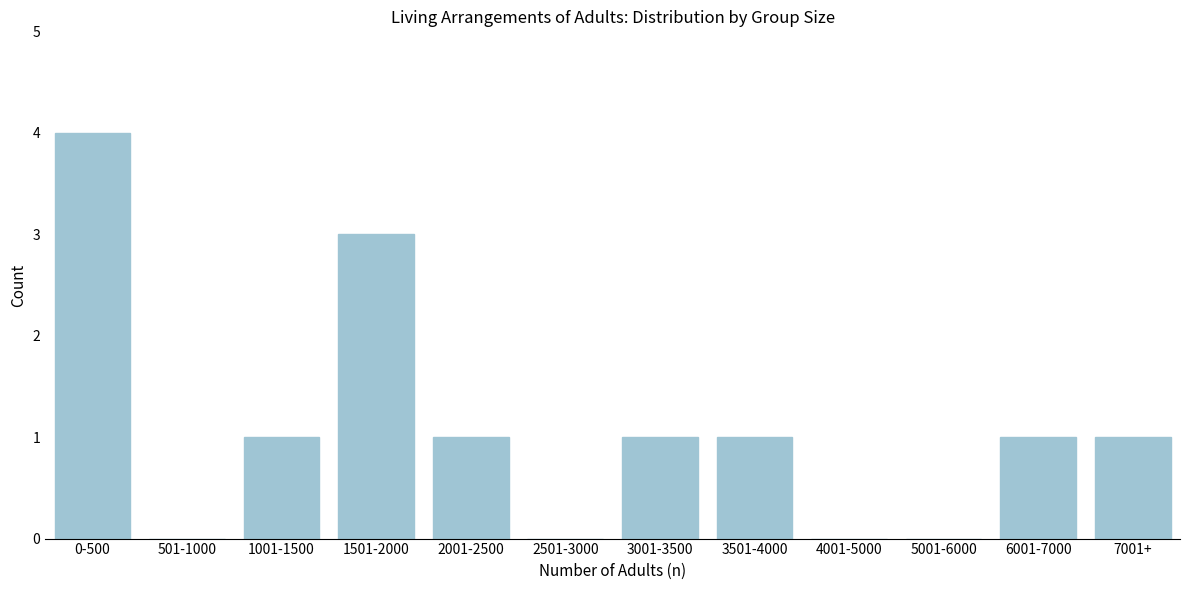

Reading left to right, list all the values displayed in this chart.

0-500=4	501-1000=0	1001-1500=1	1501-2000=3	2001-2500=1	2501-3000=0	3001-3500=1	3501-4000=1	4001-5000=0	5001-6000=0	6001-7000=1	7001+=1